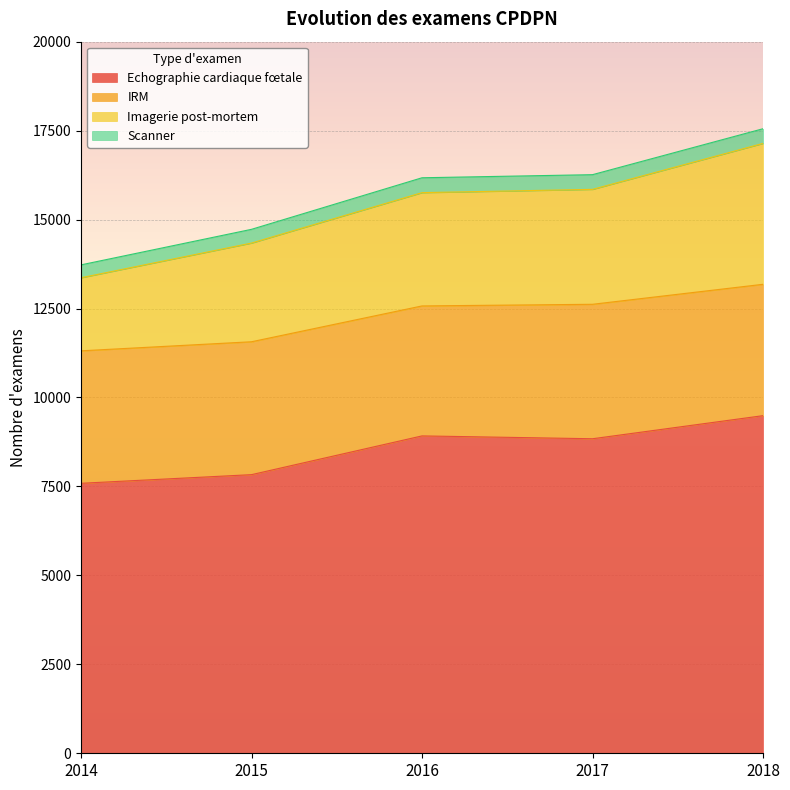

What is the difference between the Echographie cardiaque fœtale values at 2017 and 2018?

649